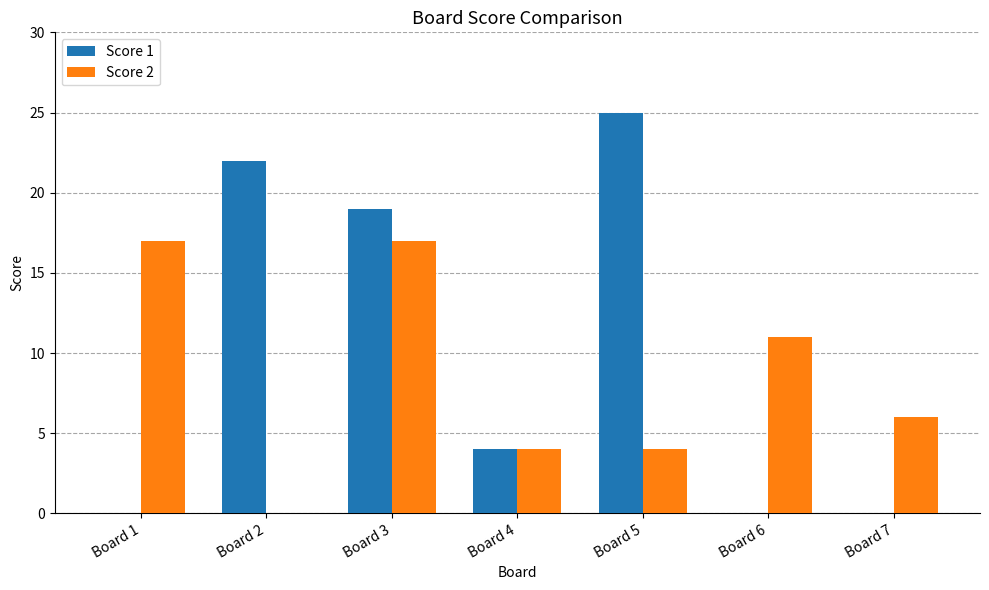

What is the spread (max minus min) of values at Board 5?

21